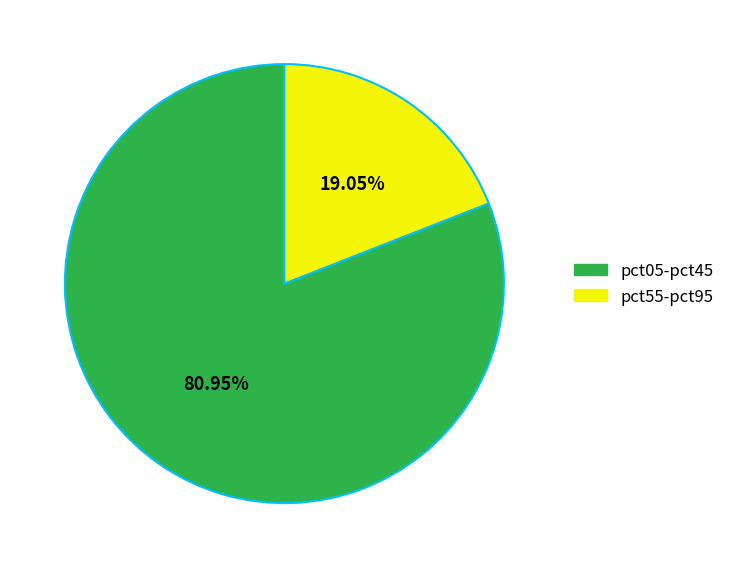

Rank the categories by value from lowest to highest.

pct55-pct95, pct05-pct45